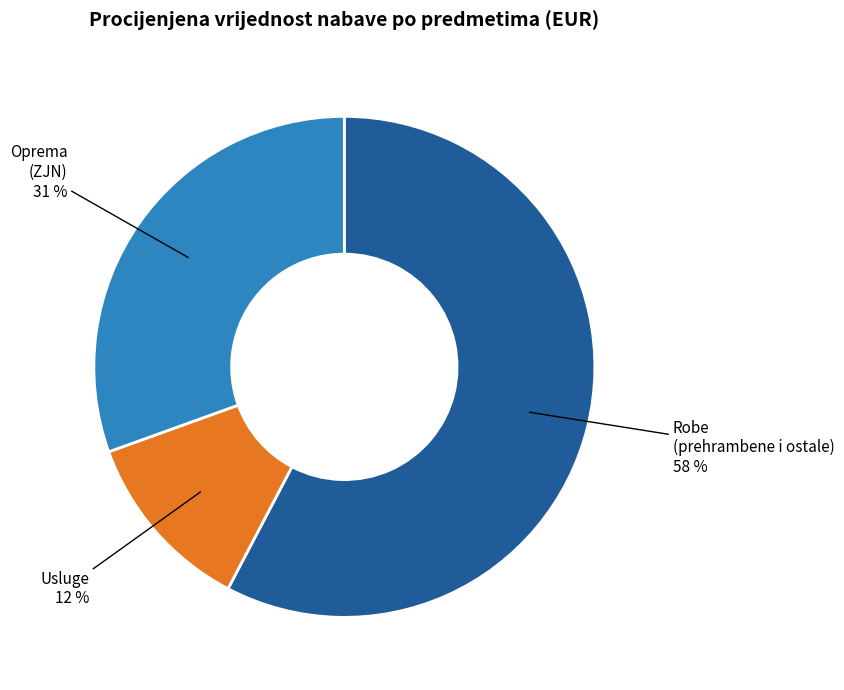

Count the number of slices in the pie.

3